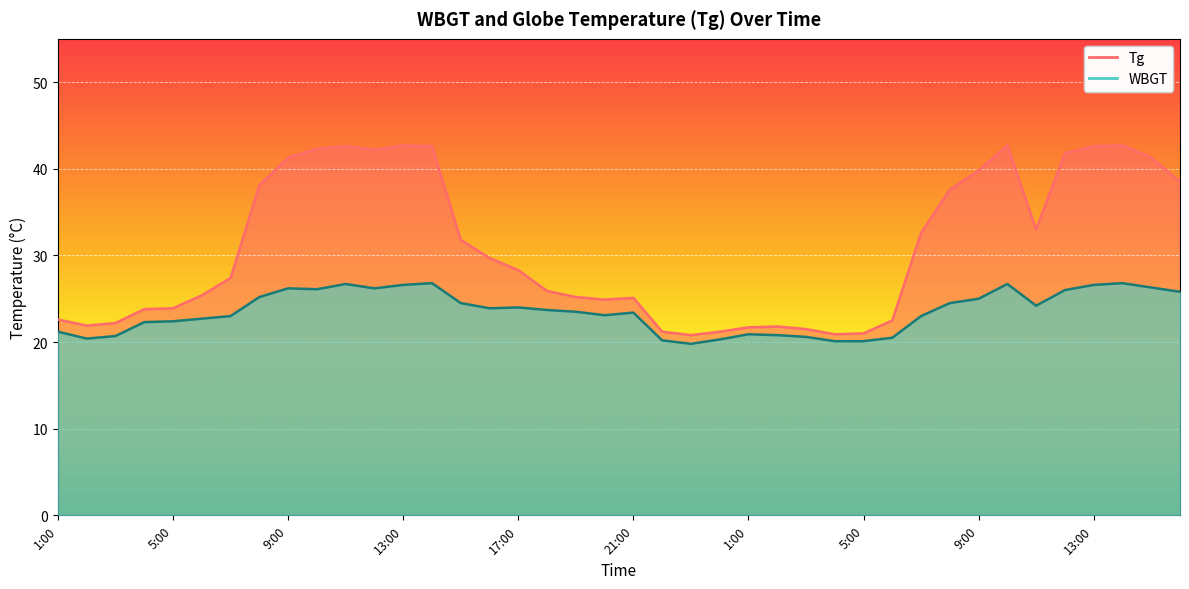

What is the difference between the Tg values at 13:00 and 23:00?

21.8